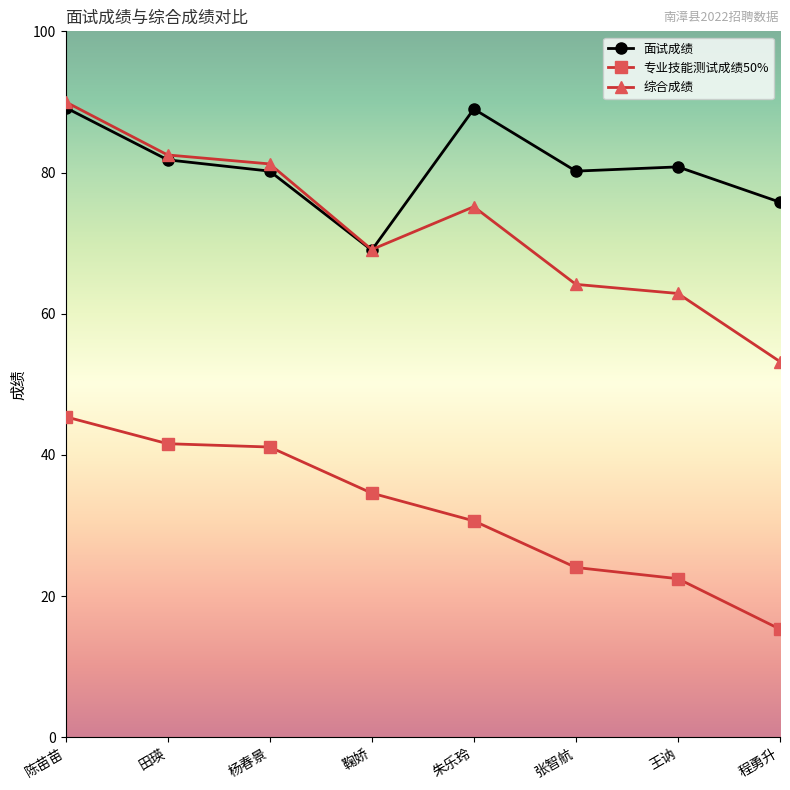

Which series has the largest total across all categories?

面试成绩